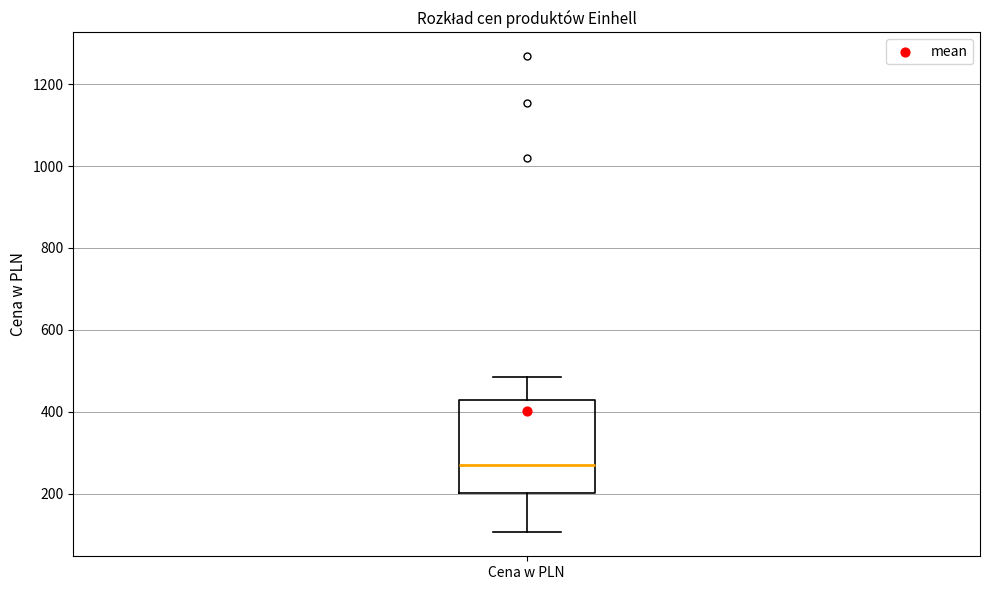

Transcribe this box plot: give where the median line is, the range the box spans, and where the two whiskers end, as read against the y-axis. The values are not printed on the chart, so give them approximately, as read against the axis.

median 280, box 200 to 420, whiskers 100 to 480